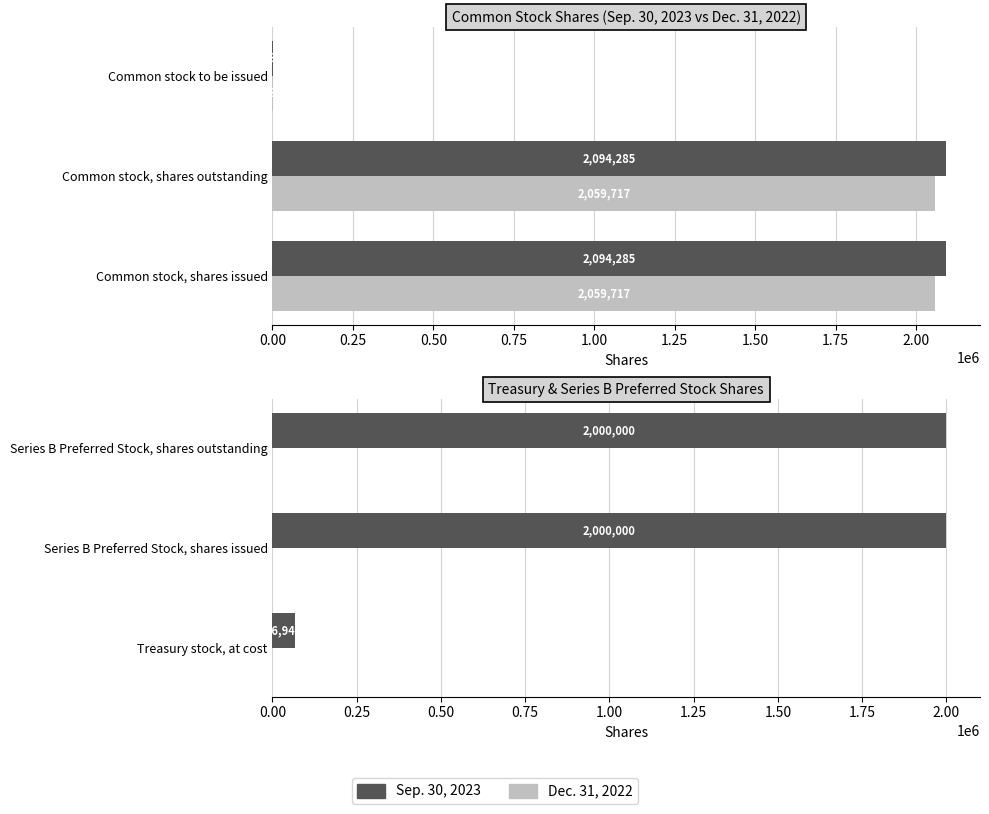

What is the total value across all series at 0.50?

2000000.4